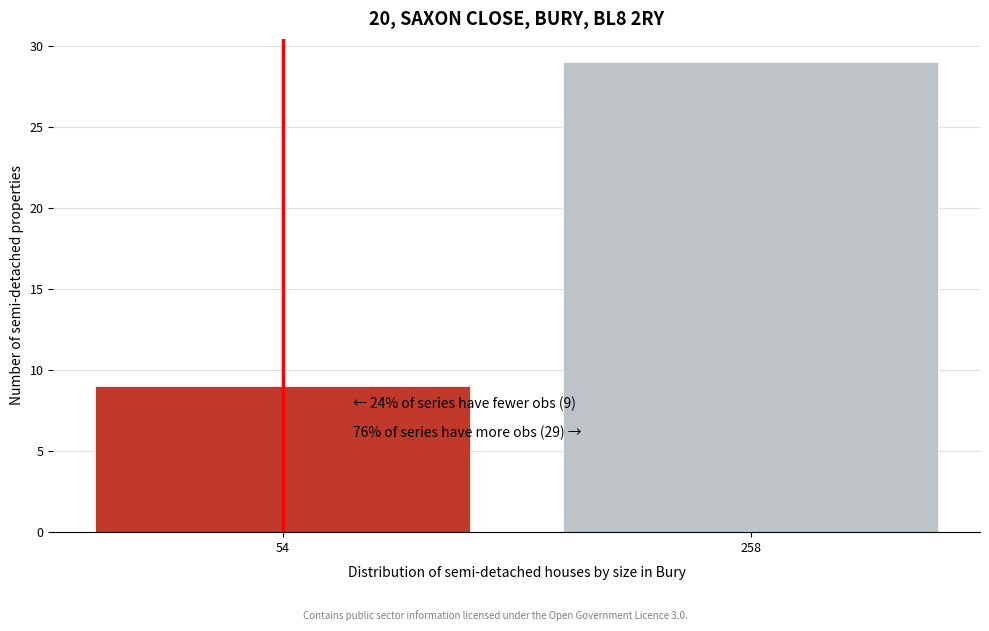

Reading right to left, what are all the values shown in this chart?

258=29	54=9